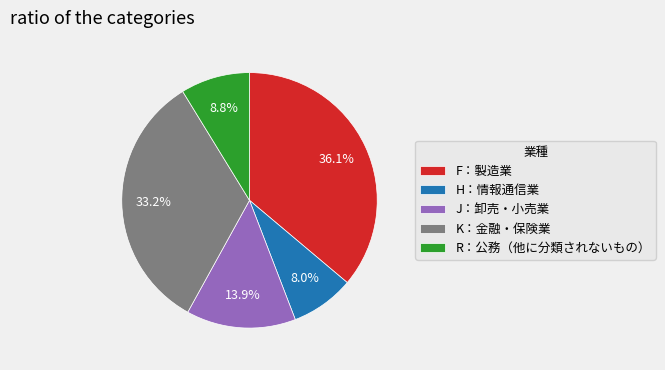

What percentage do R：公務（他に分類されないもの） and H：情報通信業 together represent?

16.8%